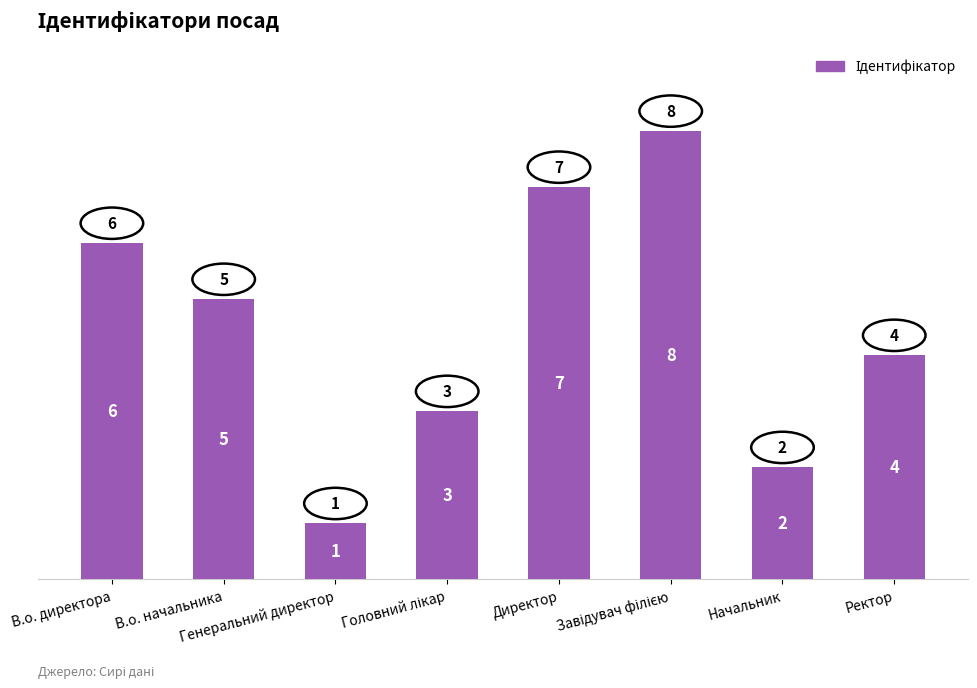

Reading right to left, extract all data points from this chart.

4	2	8	7	3	1	5	6